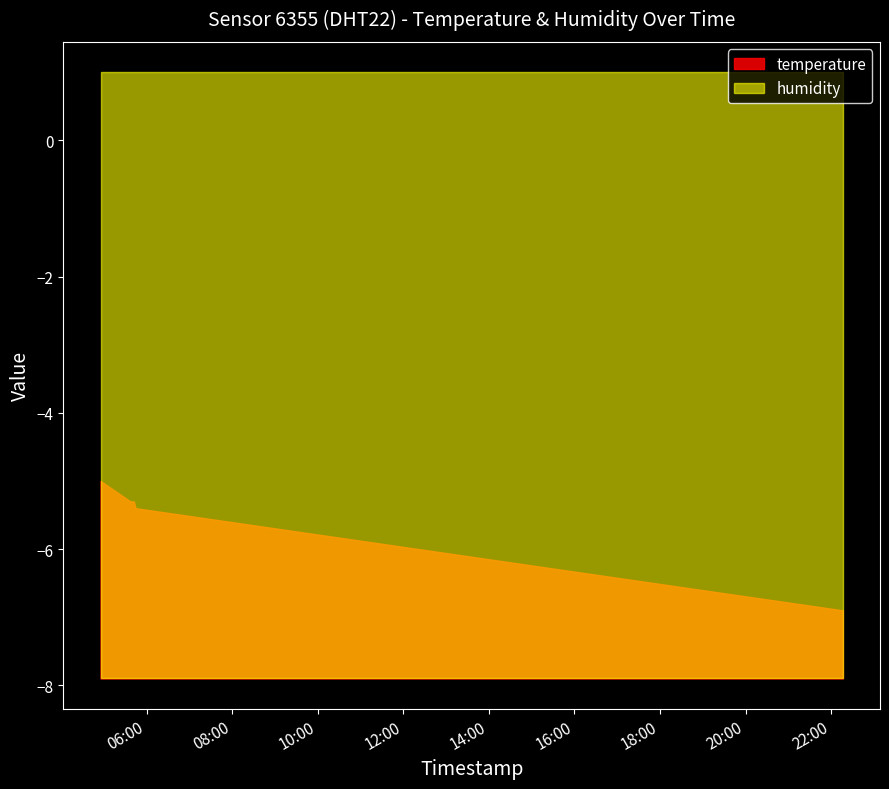

What is the sum of the temperature values at 2024-01-16T05:44:19 and 2024-01-16T05:36:57?

-10.7